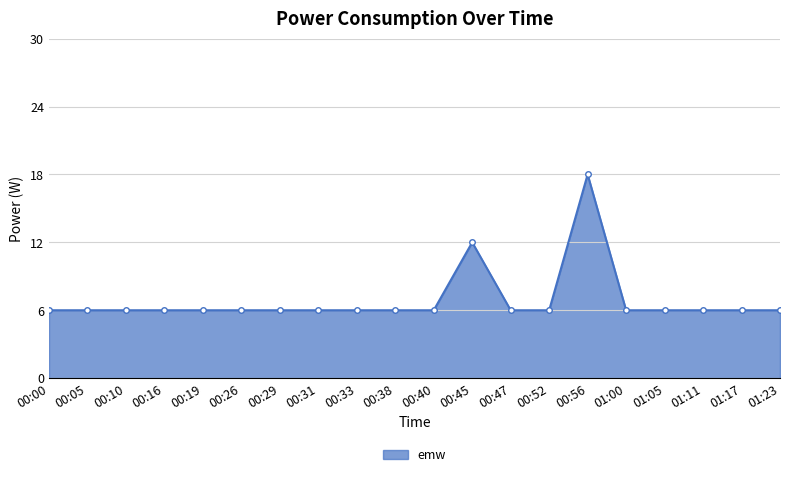

What is the difference between the second highest and second lowest values?

6